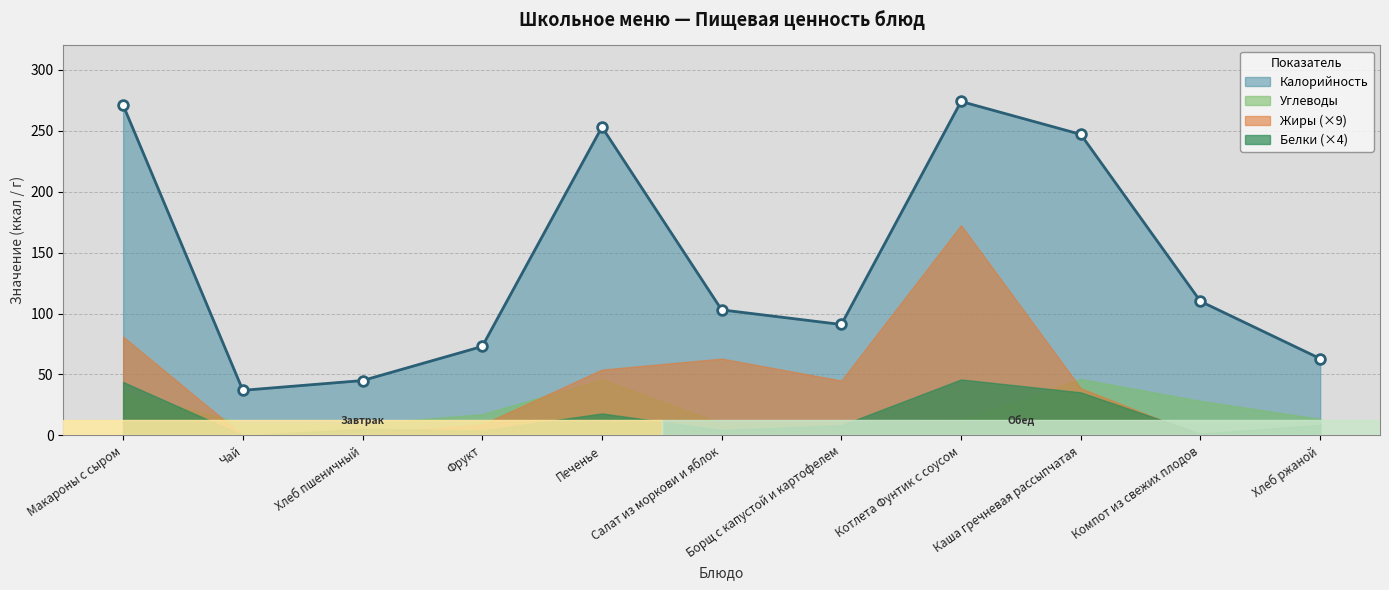

At which label is Углеводы closest to 27?

Компот из свежих плодов